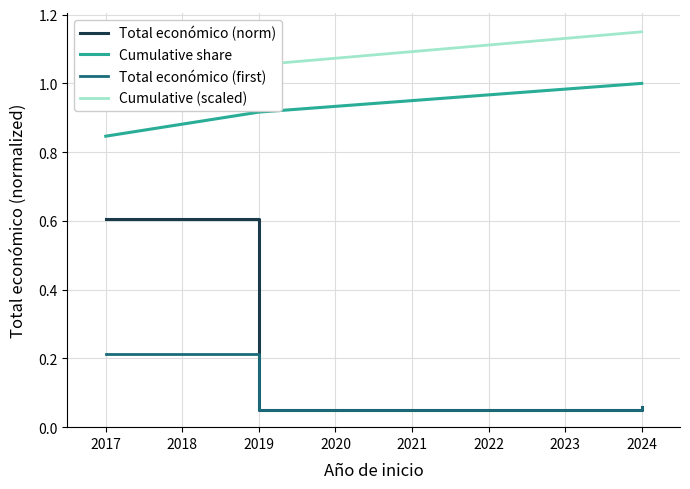

What is the average value of the Cumulative share series?

0.9